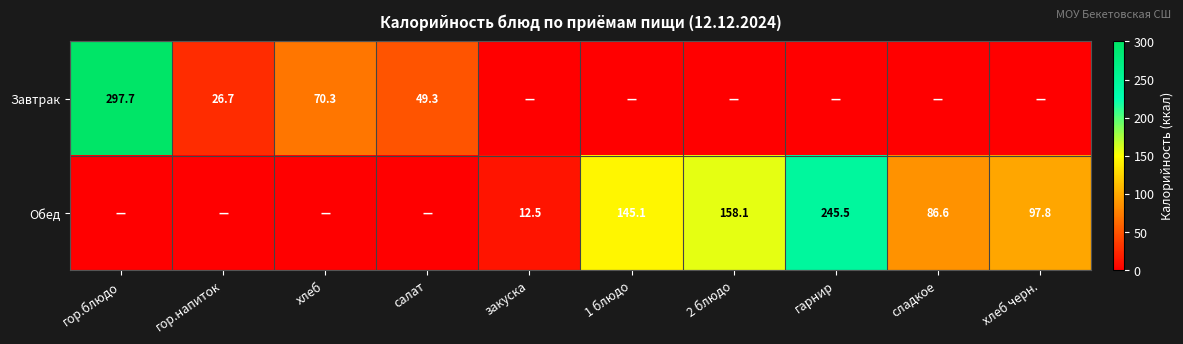

The Обед series shows 86.6 at сладкое. True or false?

True